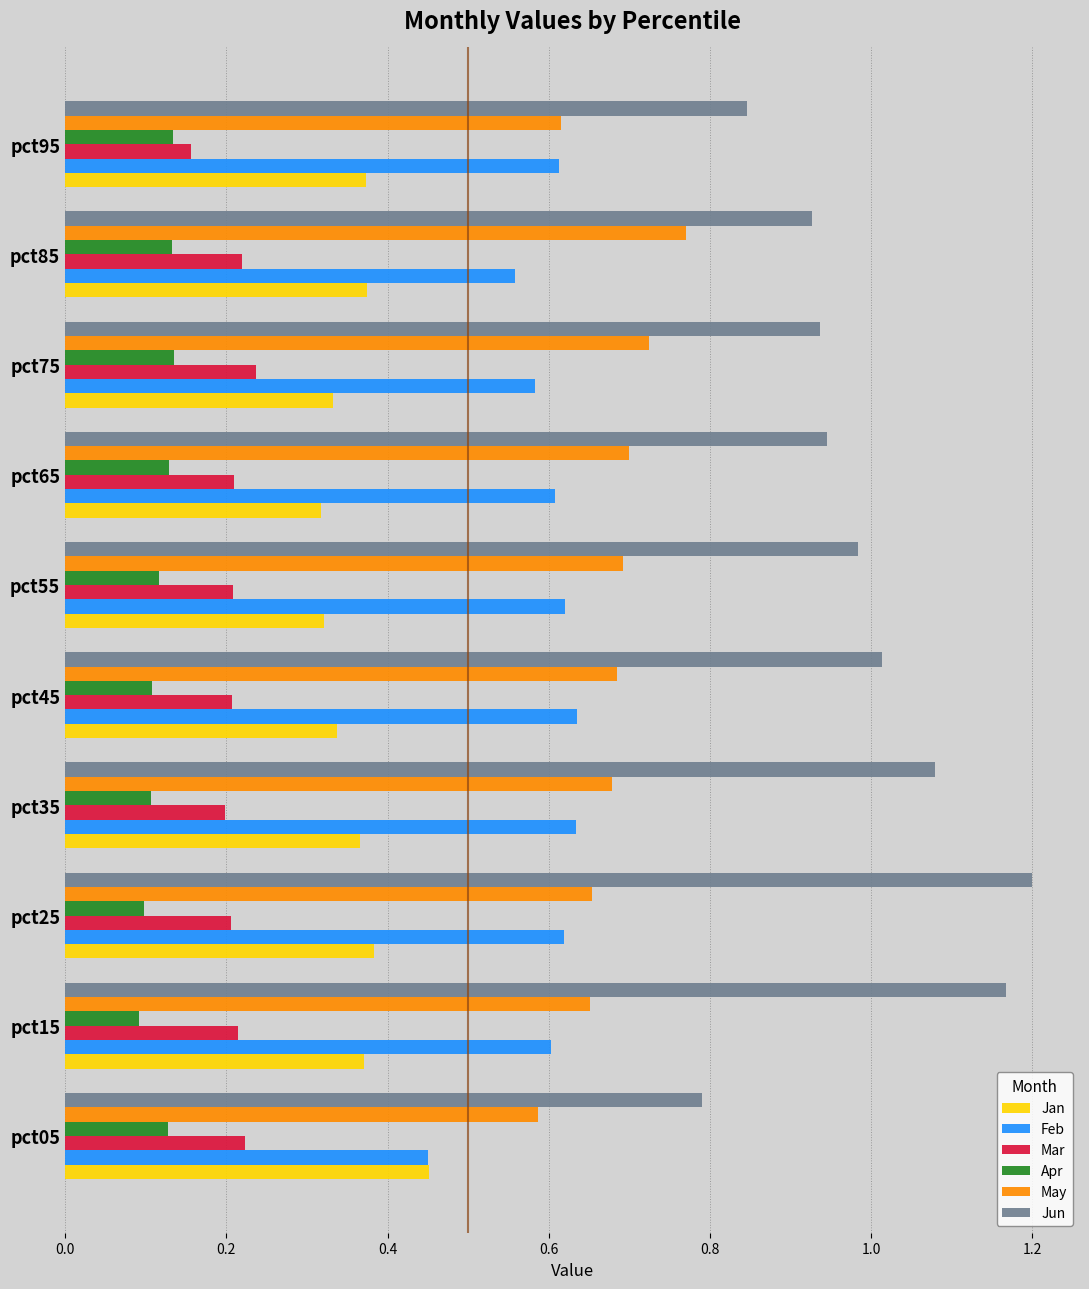

At which label is Feb closest to 0?

pct05